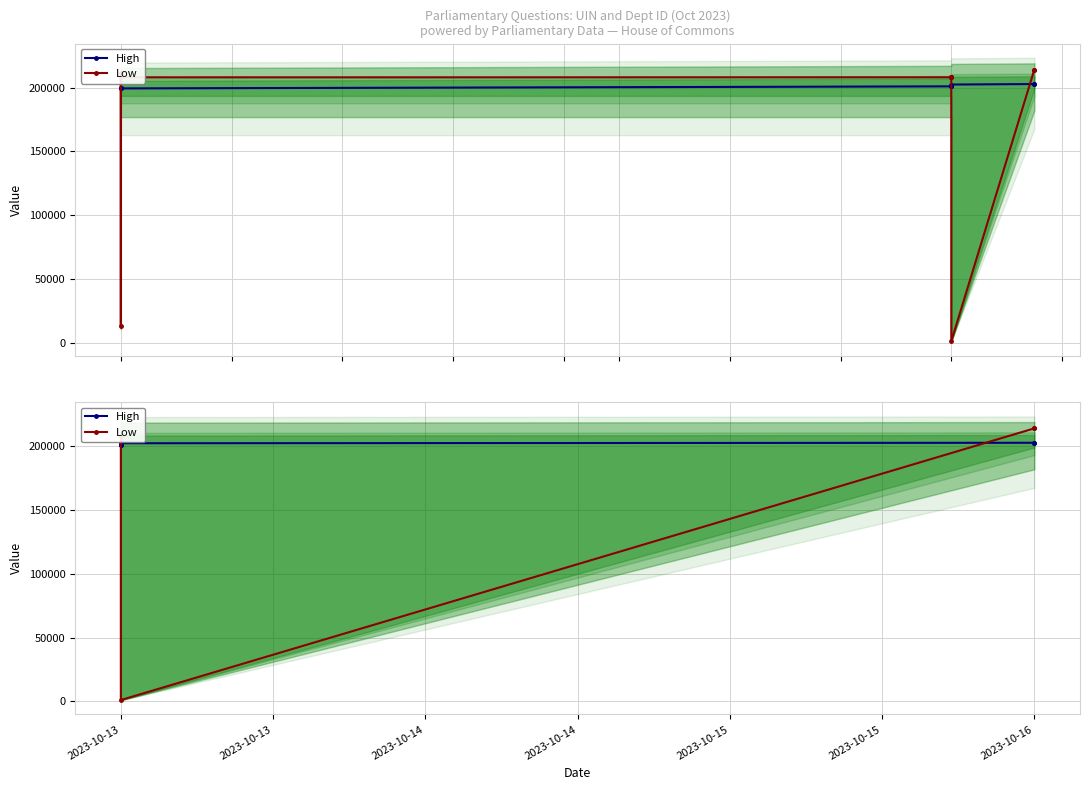

Between which two adjacent categories do High and Low first intersect?

2023-10-13 and 2023-10-13